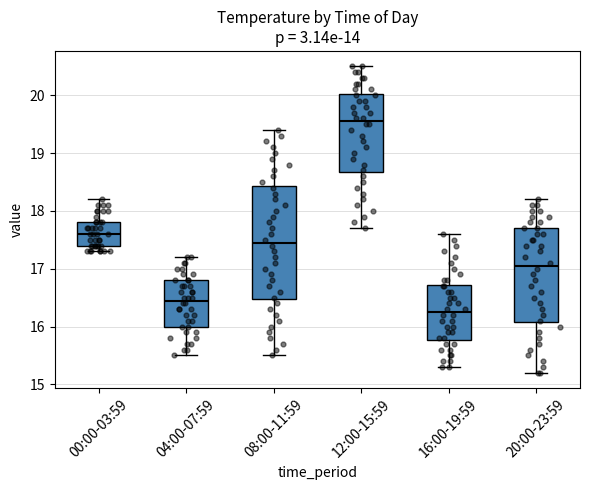

Comparing the boxes themselves (not the whiskers), which one is the tallest?

08:00-11:59